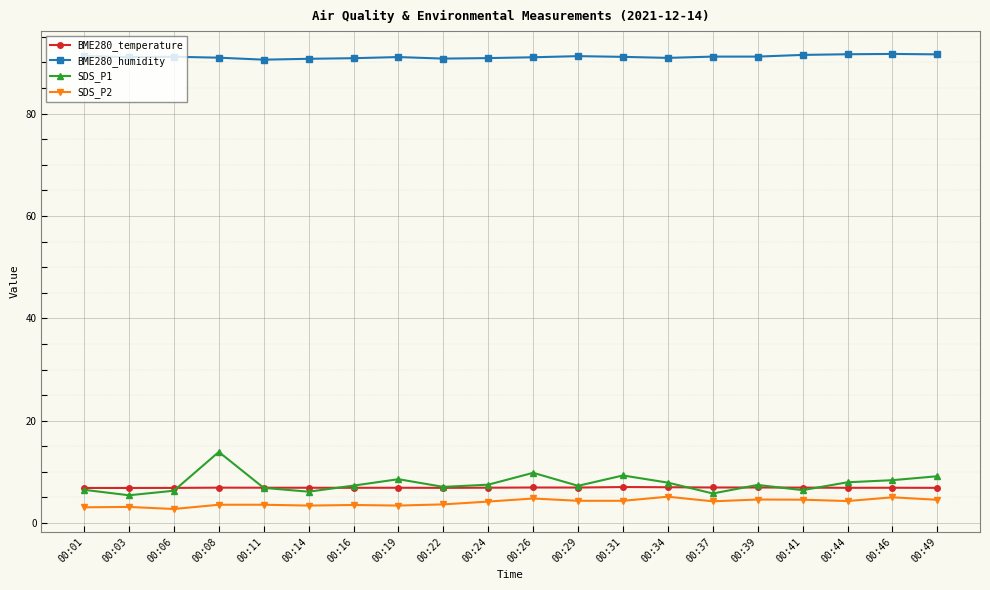

What is the maximum value for SDS_P2?

5.2